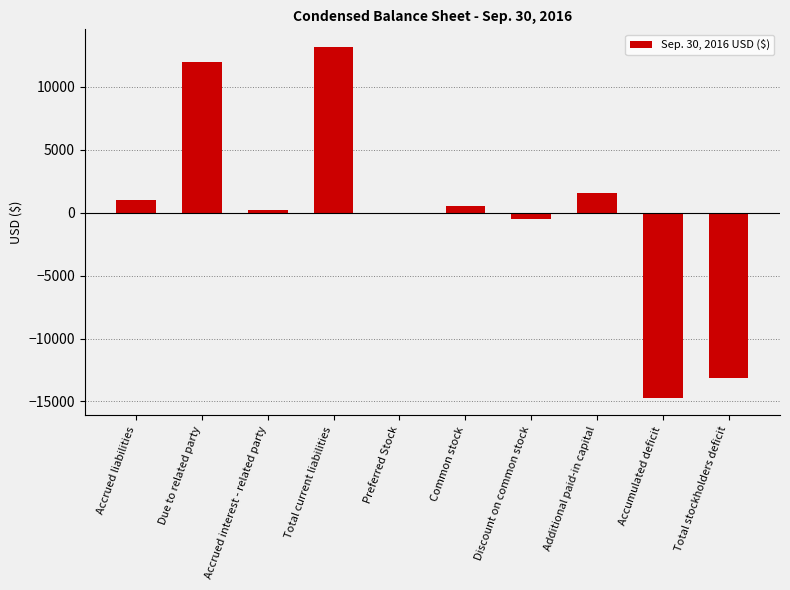

Are the bars horizontal?

No